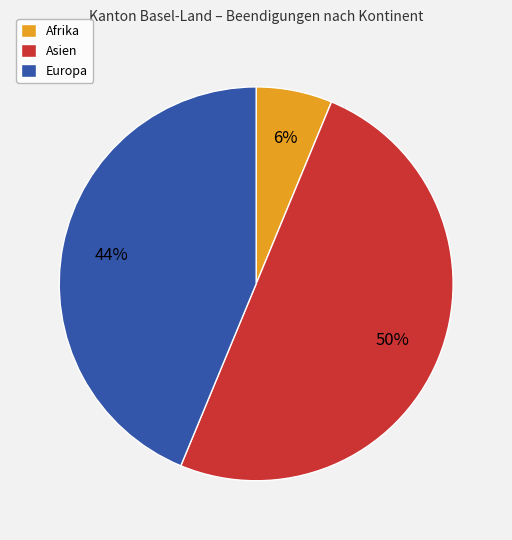

What percentage is the Afrika slice, to the nearest percent?

6%